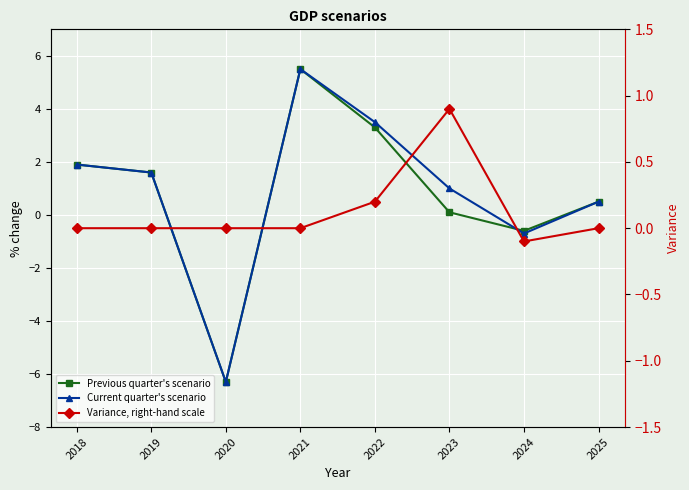

What are all the series names shown in the legend?

Previous quarter's scenario, Current quarter's scenario, Variance, right-hand scale